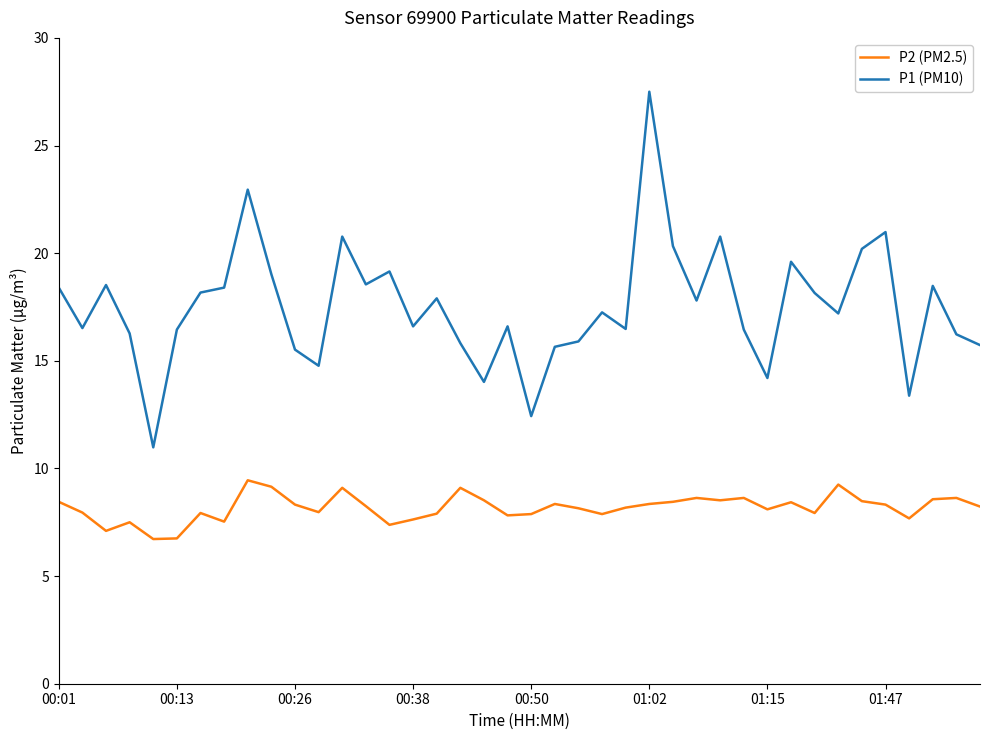

List the series in order of their overall mean, lowest first.

P2 (PM2.5), P1 (PM10)